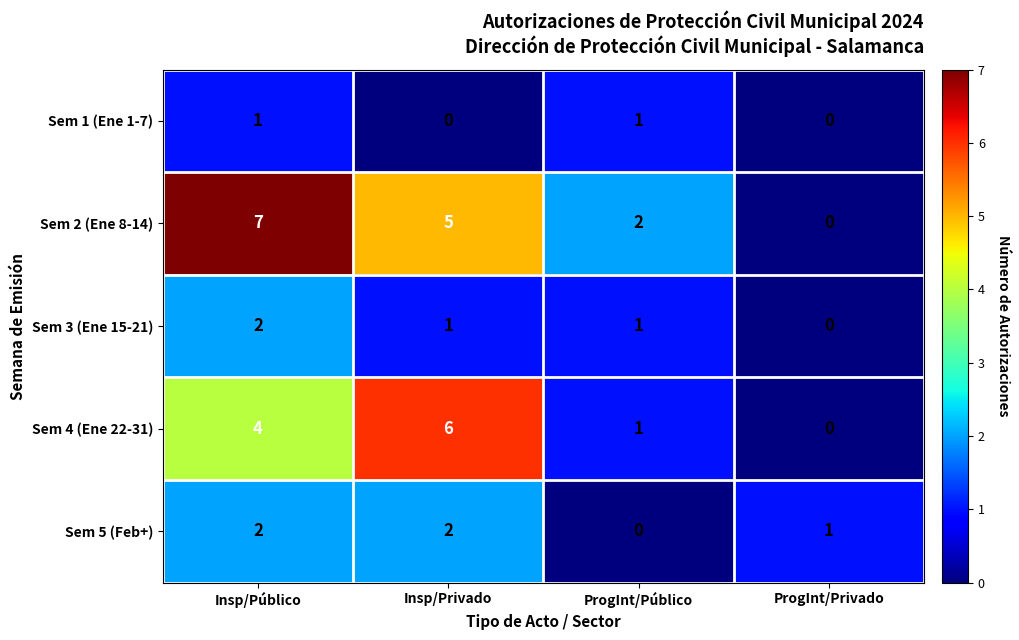

What is the sum of all Sem 5 (Feb+) values?

5